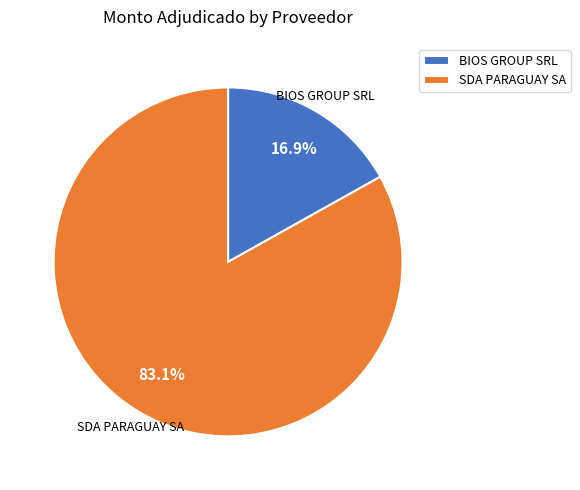

Rank the categories by value from highest to lowest.

SDA PARAGUAY SA, BIOS GROUP SRL